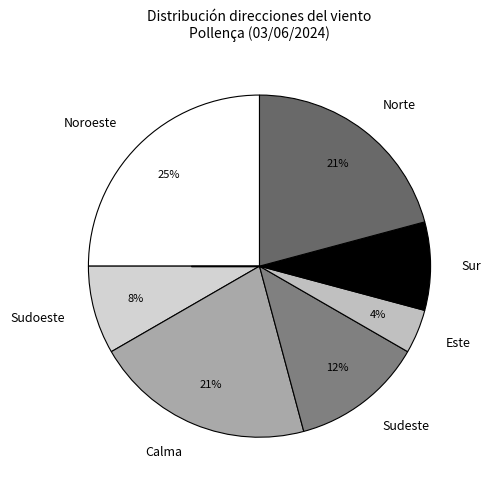

Do Sudeste and Calma together represent more than half of the pie?

No